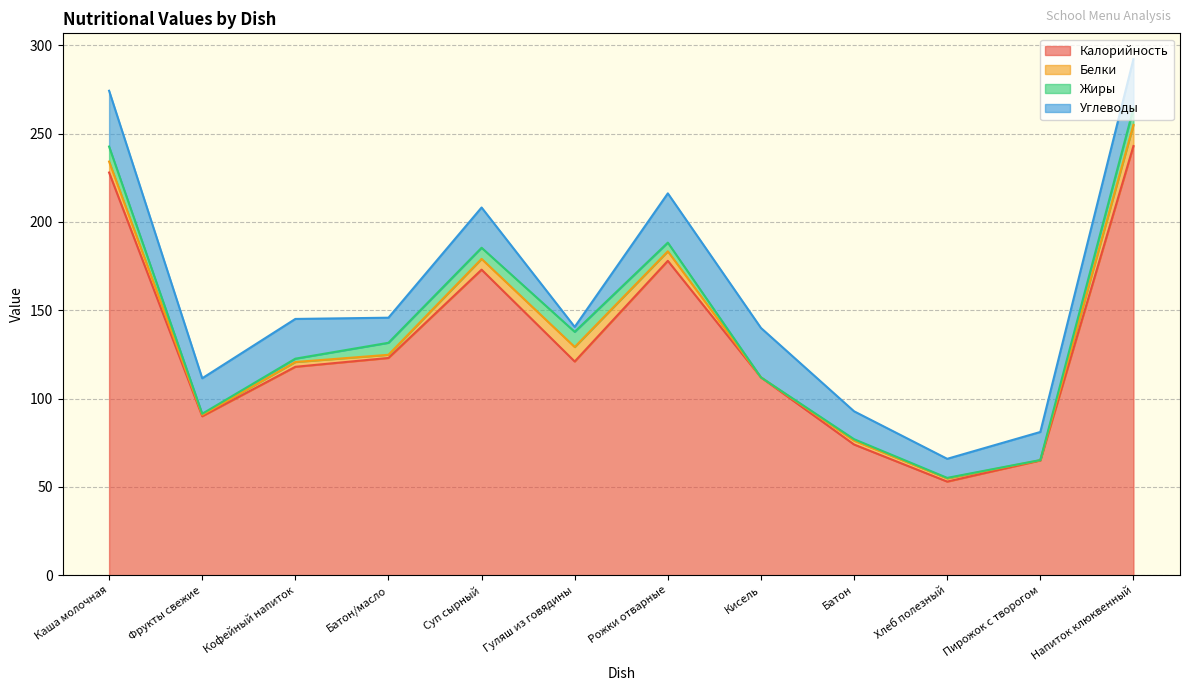

Reading left to right, transcribe all the data shown in this chart.

Калорийность: Каша молочная=228.0	Фрукты свежие=90.0	Кофейный напиток=118.0	Батон/масло=123.0	Суп сырный=173.0	Гуляш из говядины=121.0	Рожки отварные=178.0	Кисель=112.0	Батон=74.0	Хлеб полезный=53.0	Пирожок с творогом=65.0	Напиток клюквенный=243.0
Белки: Каша молочная=6.2	Фрукты свежие=0.8	Кофейный напиток=2.7	Батон/масло=1.8	Суп сырный=6.1	Гуляш из говядины=8.2	Рожки отварные=5.4	Кисель=0.0	Батон=2.2	Хлеб полезный=1.8	Пирожок с творогом=0.1	Напиток клюквенный=12.0
Жиры: Каша молочная=8.5	Фрукты свежие=0.6	Кофейный напиток=1.9	Батон/масло=6.8	Суп сырный=6.3	Гуляш из говядины=8.6	Рожки отварные=4.9	Кисель=0.0	Батон=0.8	Хлеб полезный=0.3	Пирожок с творогом=0.1	Напиток клюквенный=9.3
Углеводы: Каша молочная=31.6	Фрукты свежие=20.1	Кофейный напиток=22.5	Батон/масло=14.2	Суп сырный=22.8	Гуляш из говядины=2.8	Рожки отварные=27.9	Кисель=28.0	Батон=15.8	Хлеб полезный=10.8	Пирожок с творогом=15.9	Напиток клюквенный=27.9